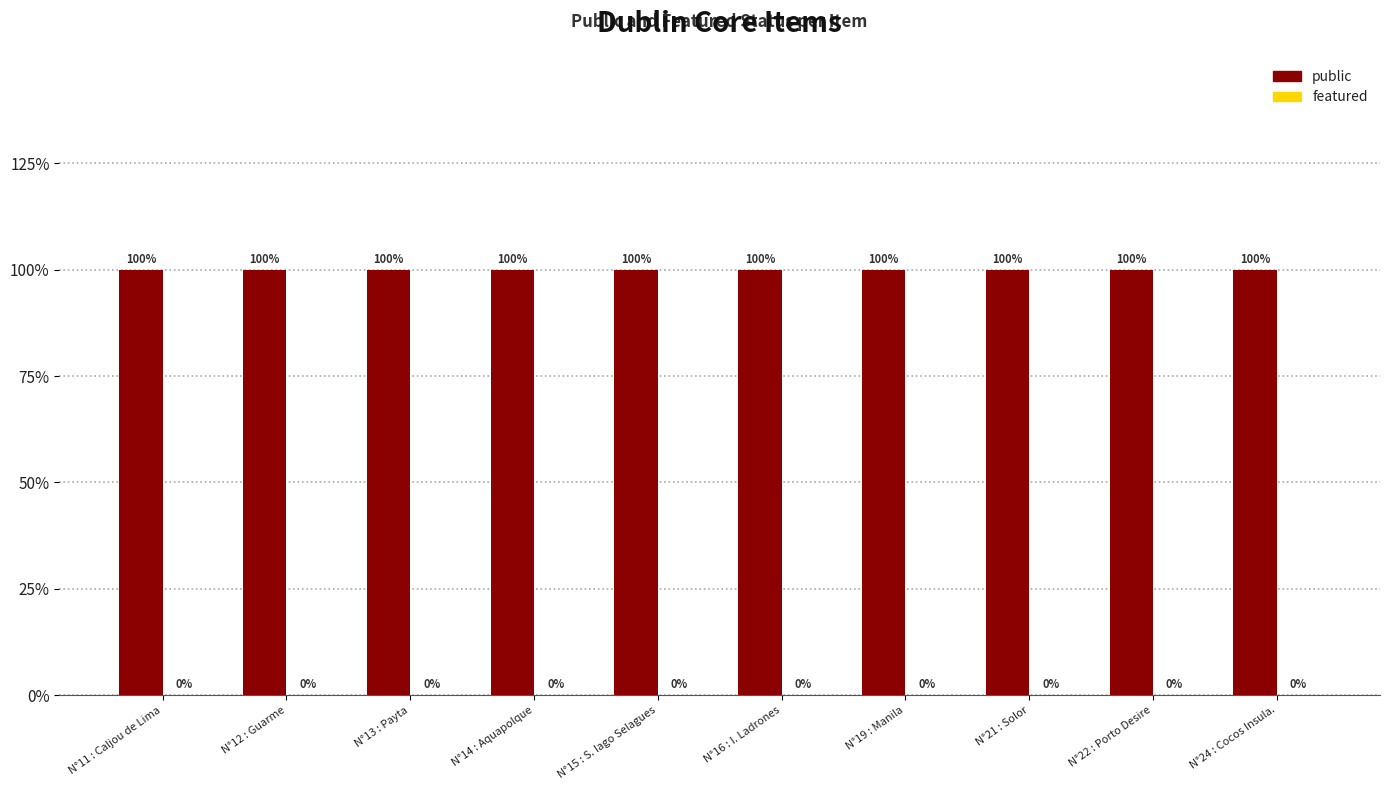

Rank the series at N°11 : Caljou de Lima from highest to lowest value.

public, featured